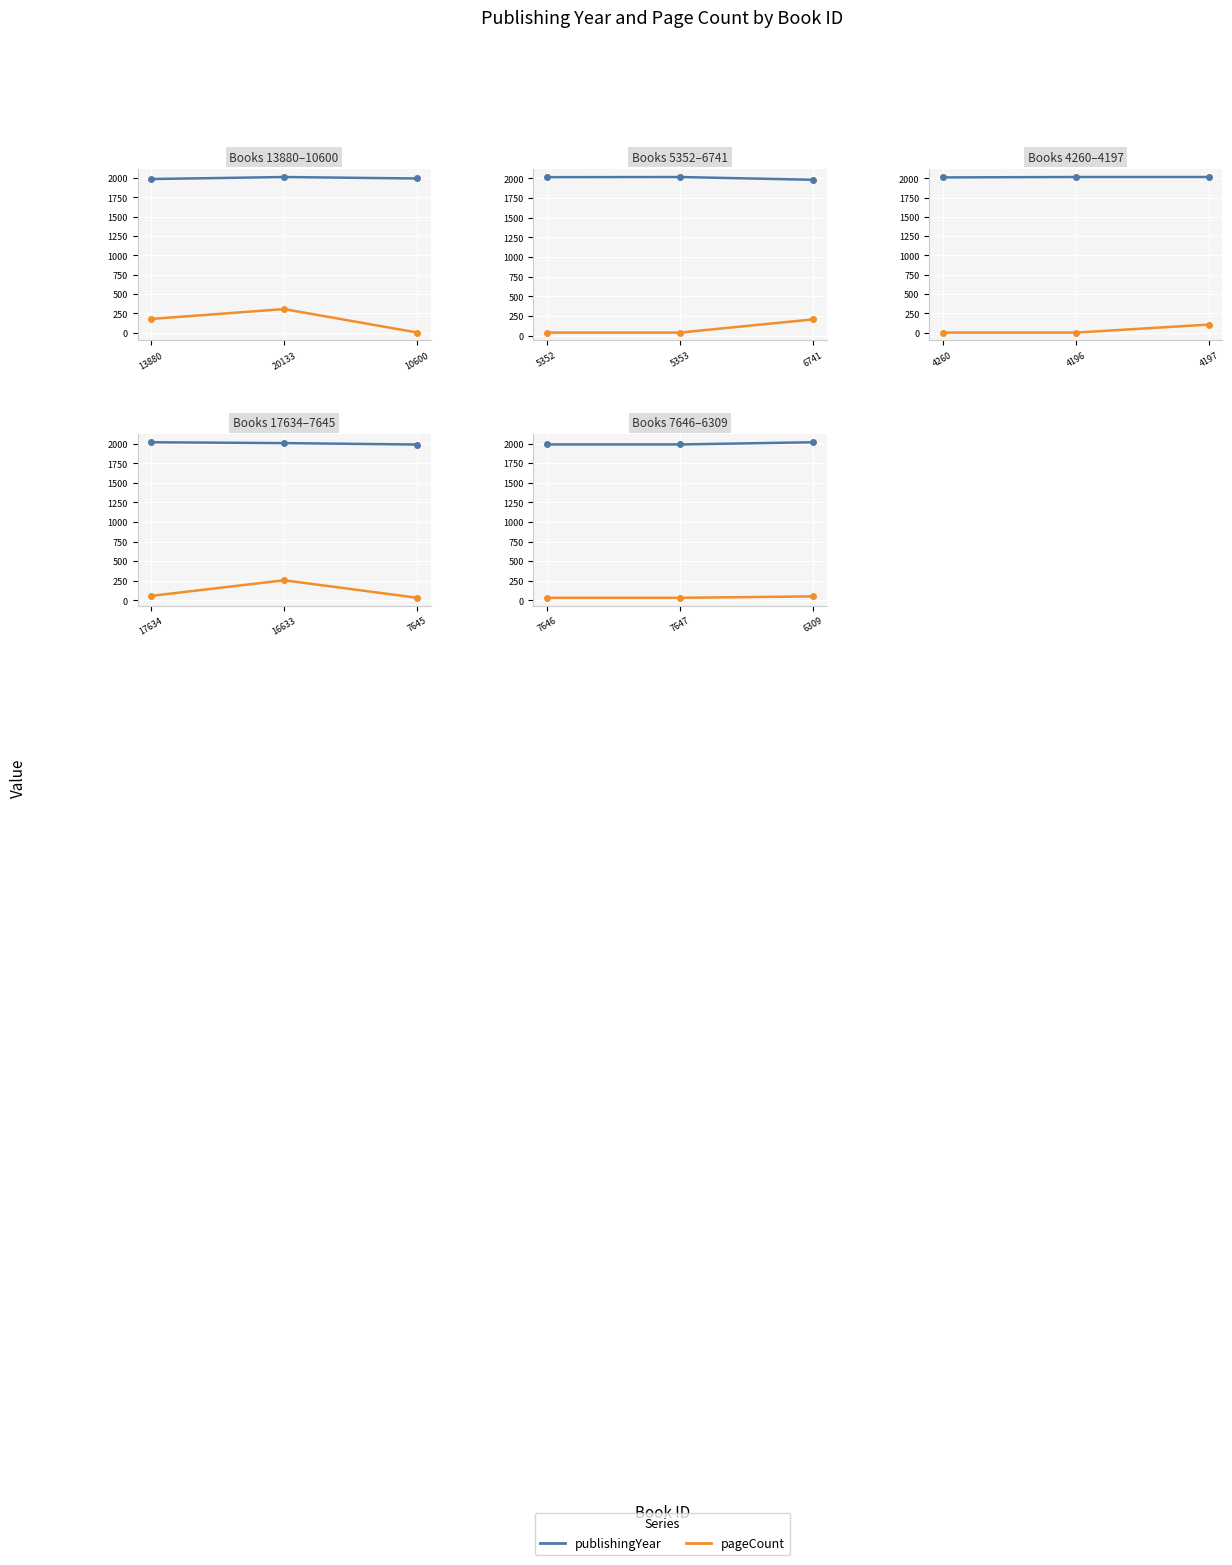

How many categories are shown in the chart?

3